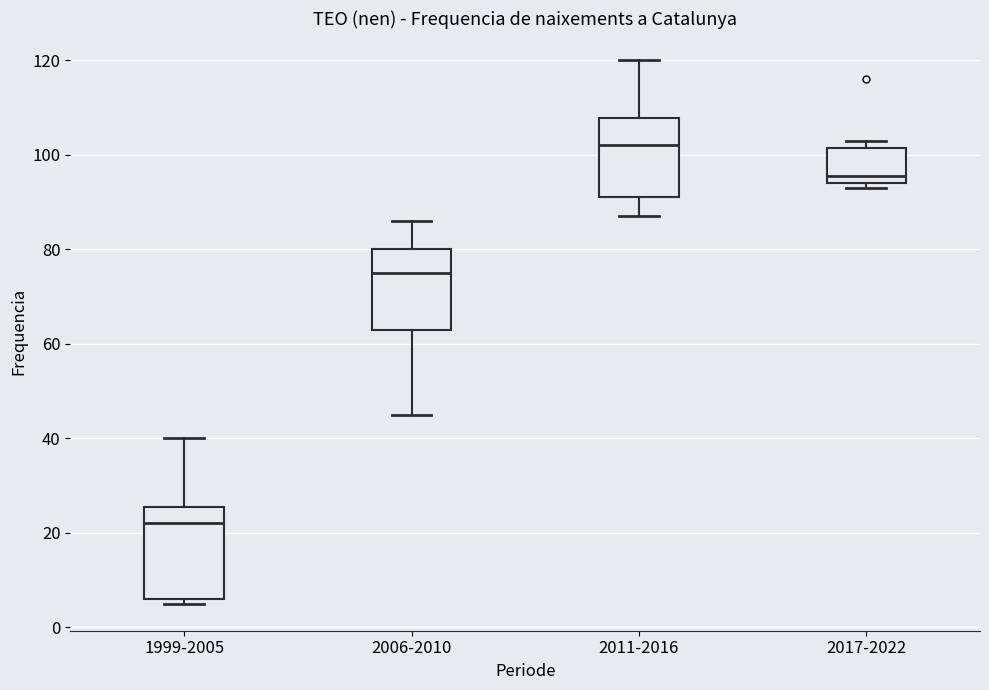

Reading left to right, read every box against the y-axis: the position of its median line, the range the box covers, and the ends of its whiskers. The values are not printed on the chart, so give them approximately, as read against the axis.

1999-2005: median 22, box 6 to 26, whiskers 6 (just below the box's lower edge) to 40
2006-2010: median 76, box 64 to 80, whiskers 46 to 86
2011-2016: median 102, box 92 to 108, whiskers 88 to 120
2017-2022: median 96, box 94 to 102, whiskers 94 (just below the box's lower edge) to 104